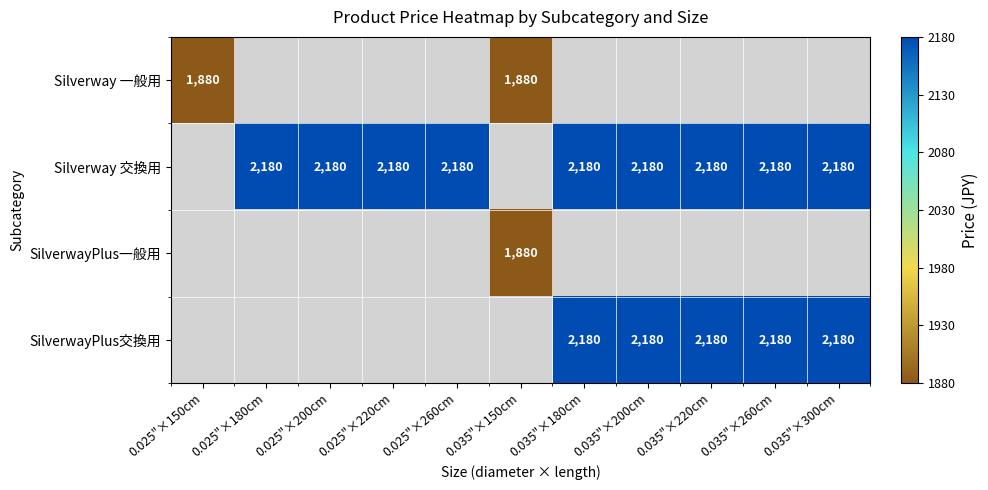

What is the greatest value displayed?

2180.0